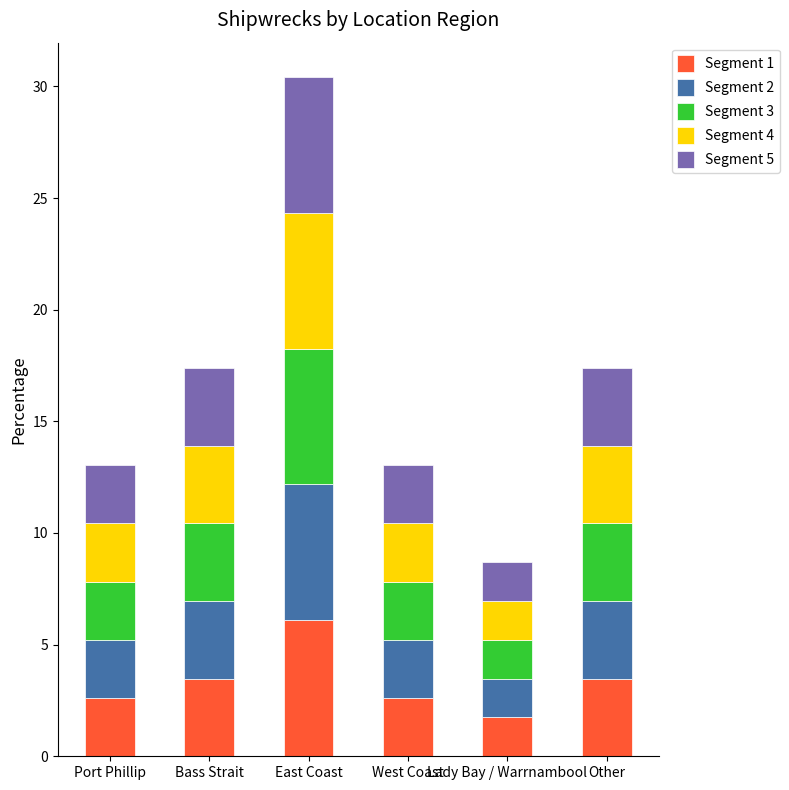

What is the sum of the Segment 1 values at Lady Bay / Warrnambool and West Coast?

4.3